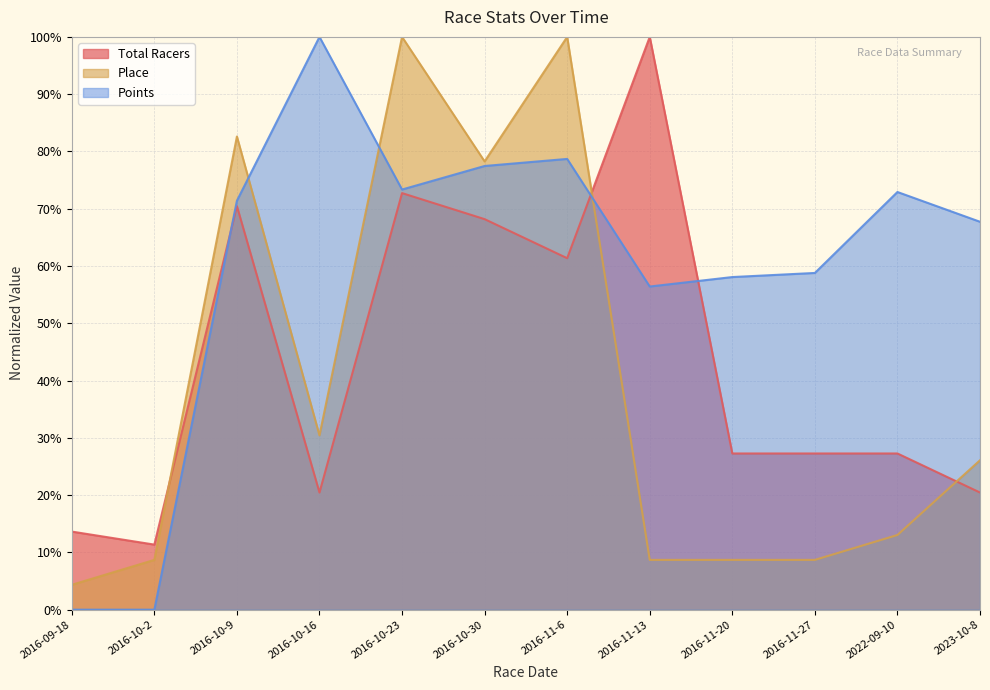

How many lines are shown in the chart?

3